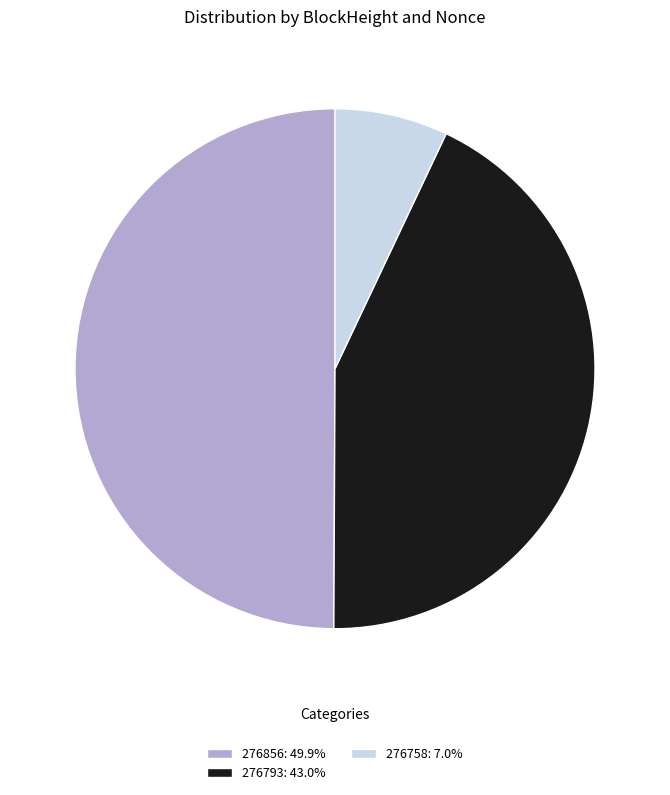

Approximately how many times larger is the value at 276793: 43.0% compared to 276758: 7.0%?

6.1